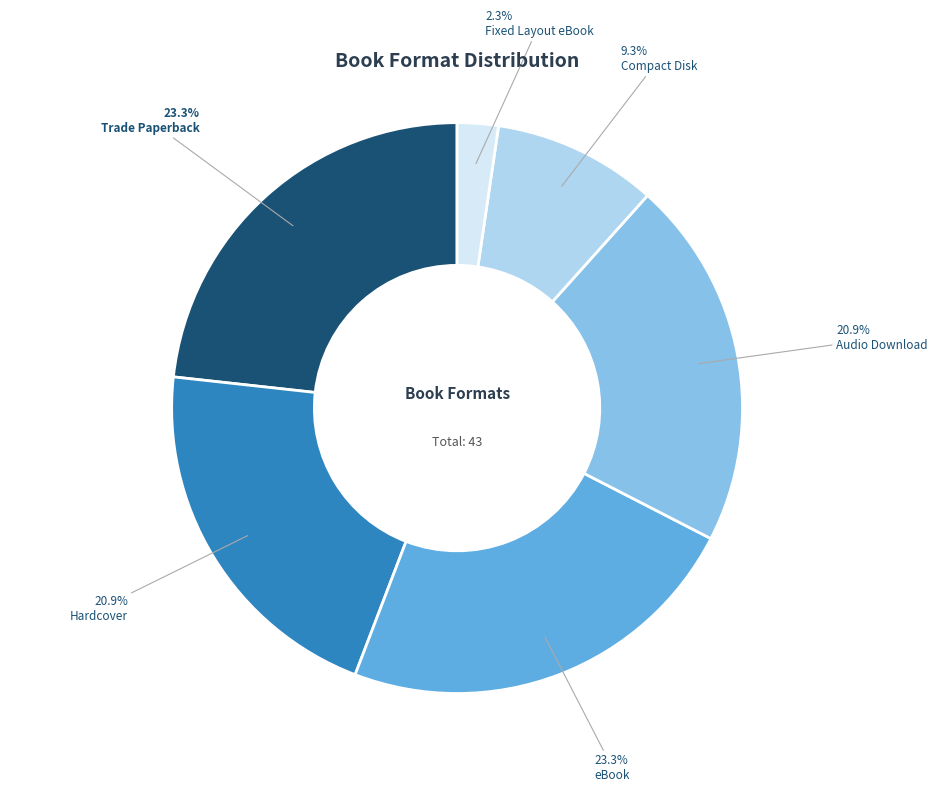

Combined, do Trade Paperback and Fixed Layout eBook account for over 50%?

No